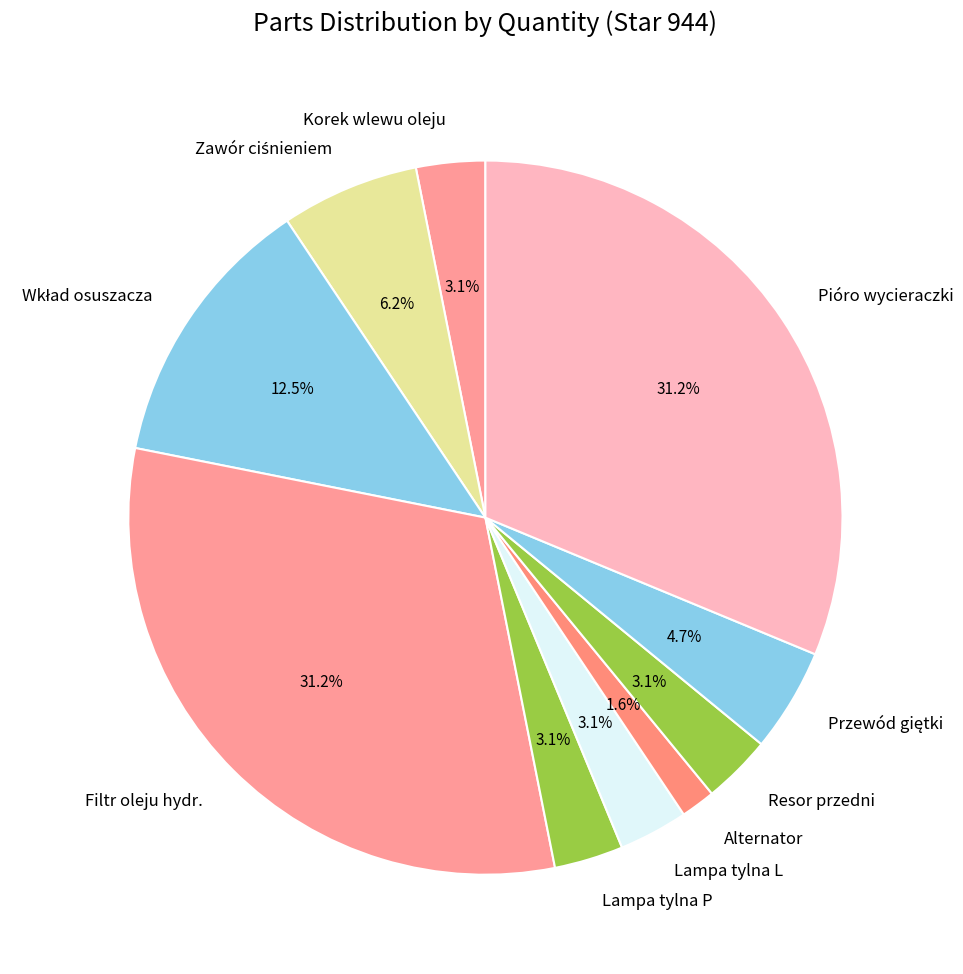

Between Resor przedni and Pióro wycieraczki, which is larger?

Pióro wycieraczki